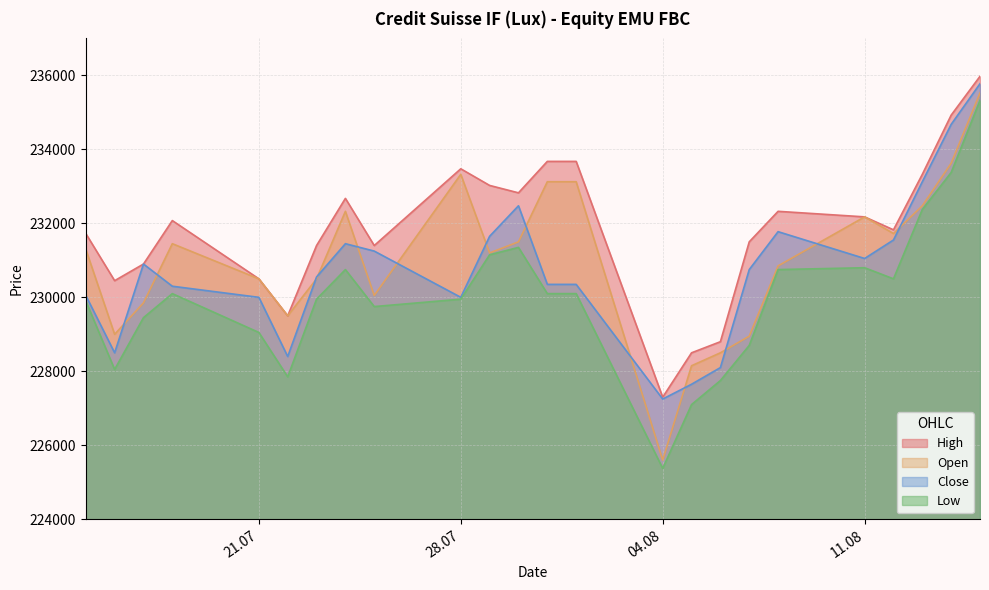

What are all the series names shown in the legend?

High, Open, Close, Low